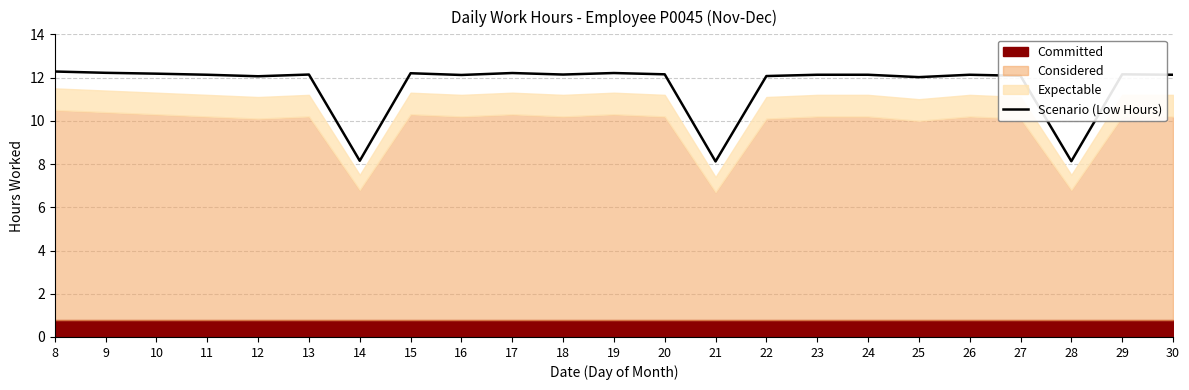

Reading left to right, transcribe all the data shown in this chart.

8=12.3	9=12.2	10=12.2	11=12.1	12=12.1	13=12.1	14=8.2	15=12.2	16=12.1	17=12.2	18=12.1	19=12.2	20=12.2	21=8.1	22=12.1	23=12.1	24=12.1	25=12.0	26=12.1	27=12.1	28=8.1	29=12.2	30=12.1